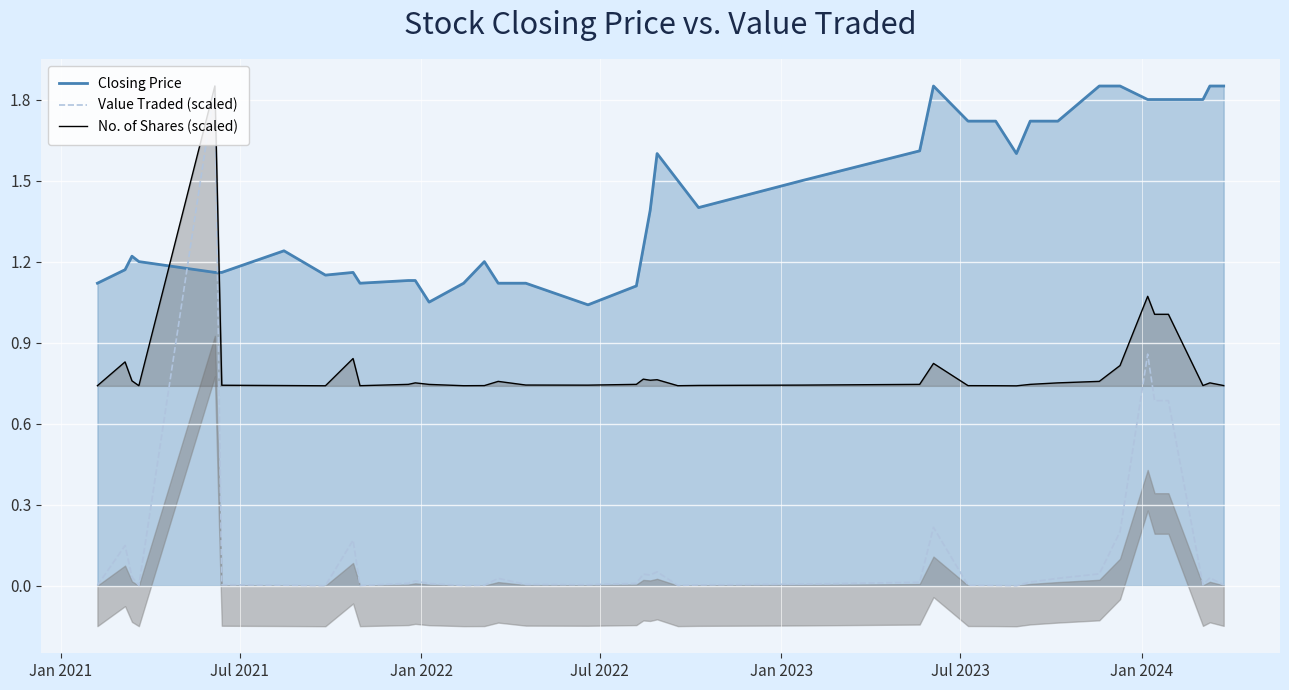

True or false: Value Traded (scaled) and Closing Price intersect in this chart.

True